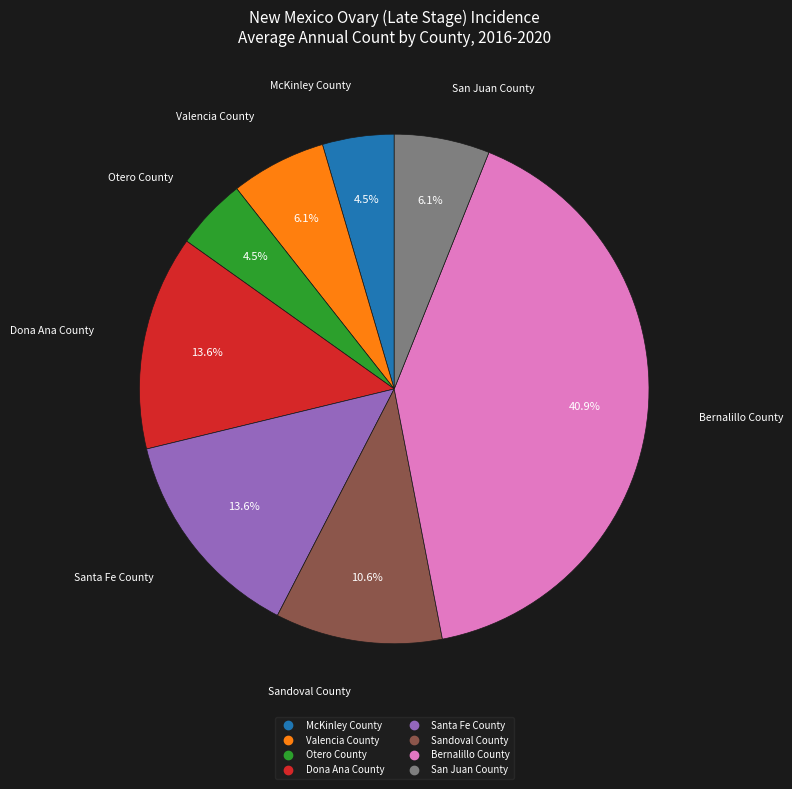

What percentage is the Valencia County slice, to the nearest percent?

6%